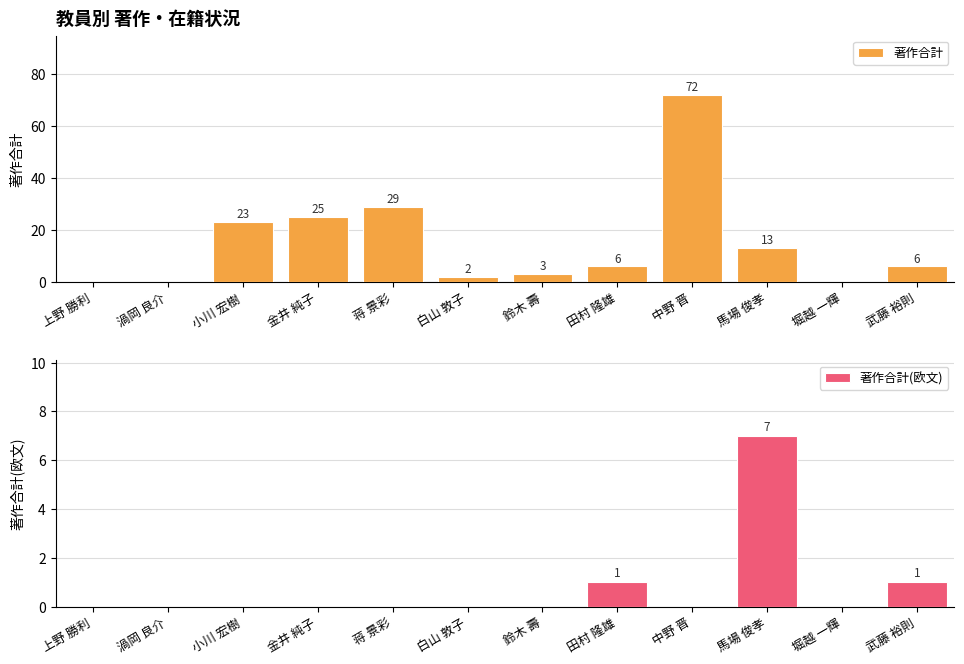

Does the chart contain any negative values?

No